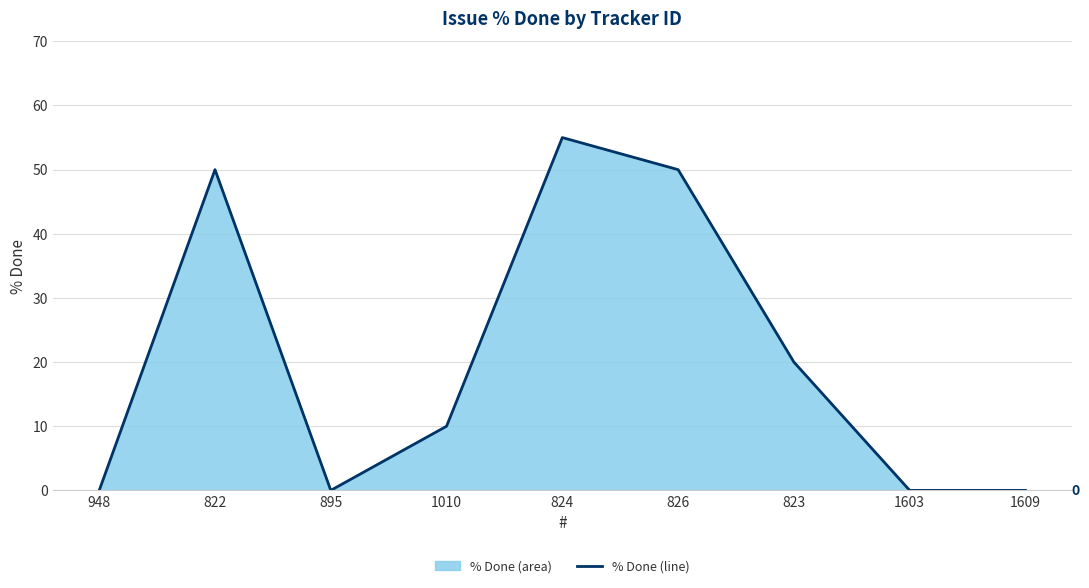

Reading left to right, transcribe all the data shown in this chart.

948=0	822=50	895=0	1010=10	824=55	826=50	823=20	1603=0	1609=0